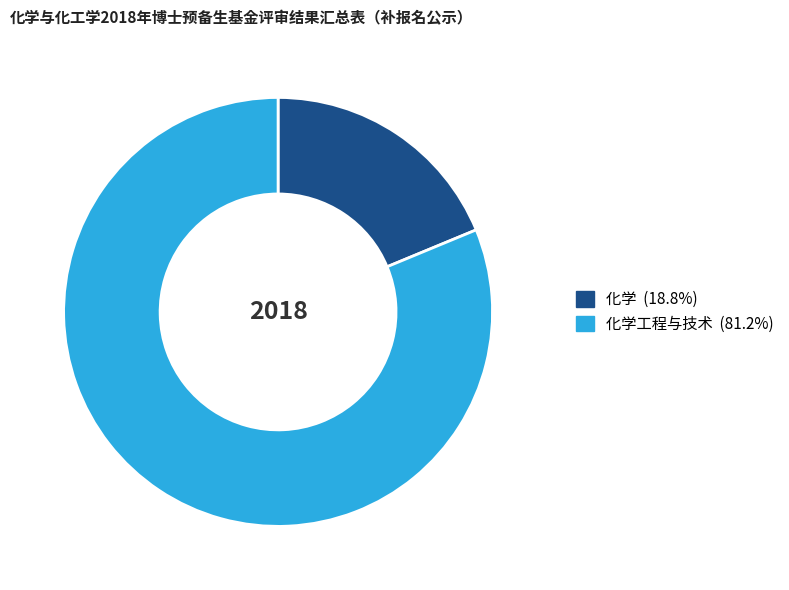

Is there any slice that represents more than half of the pie?

Yes